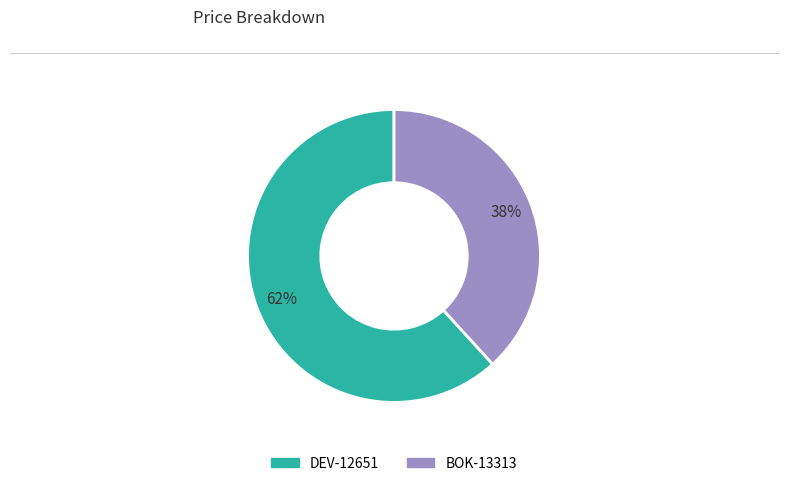

To the nearest percent, what percentage of the pie is DEV-12651?

62%